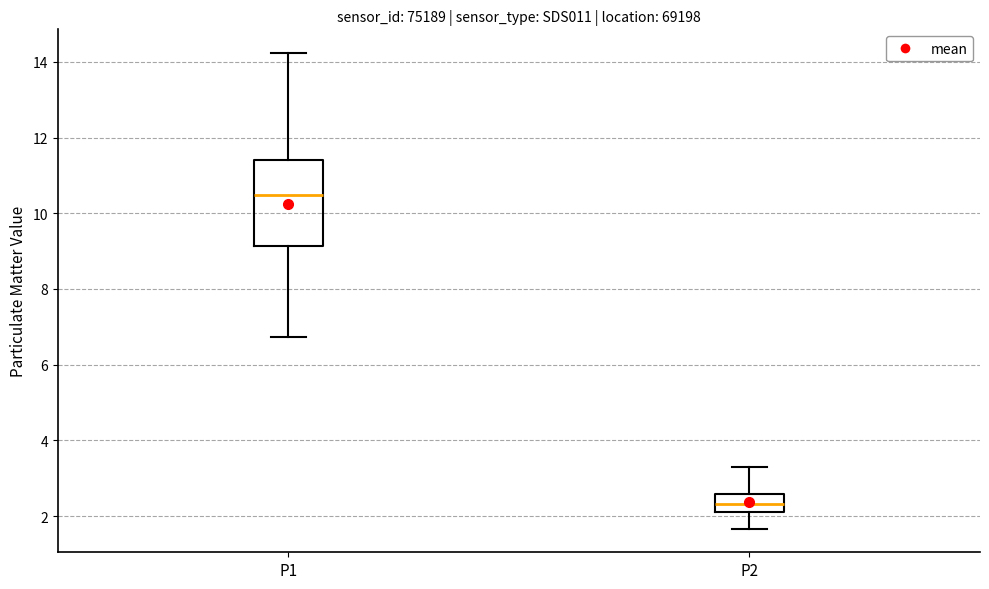

Which box's median line is the highest?

P1